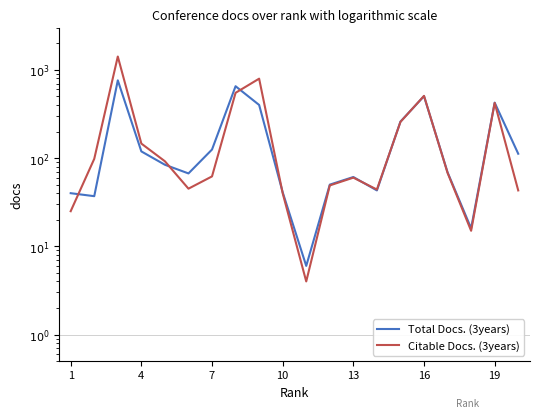

What is the sum of all Citable Docs. (3years) values?

4735